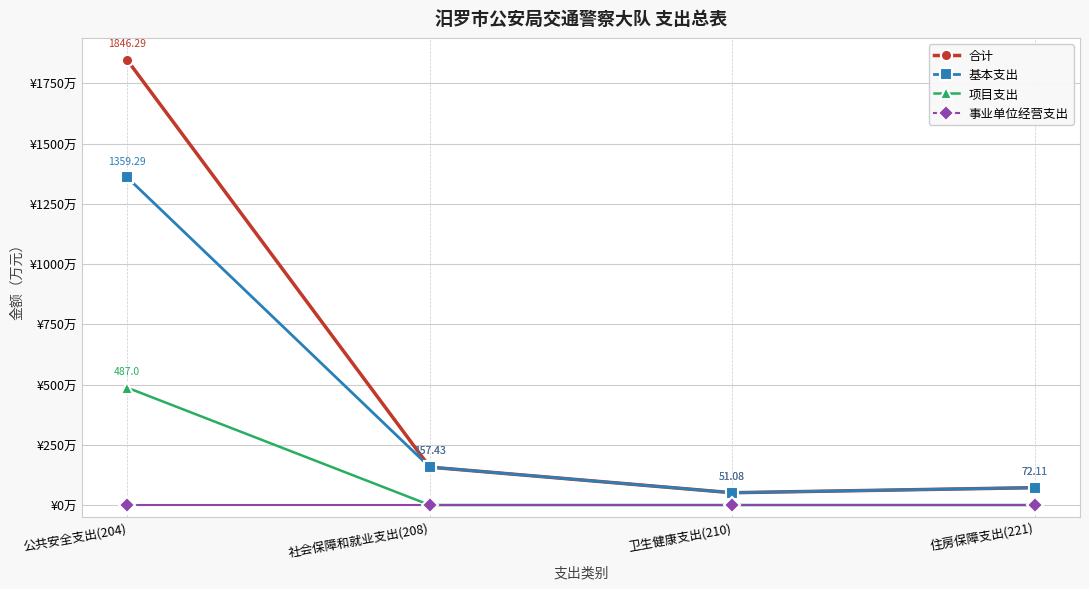

What is the label of the 4th point from the right?

公共安全支出(204)